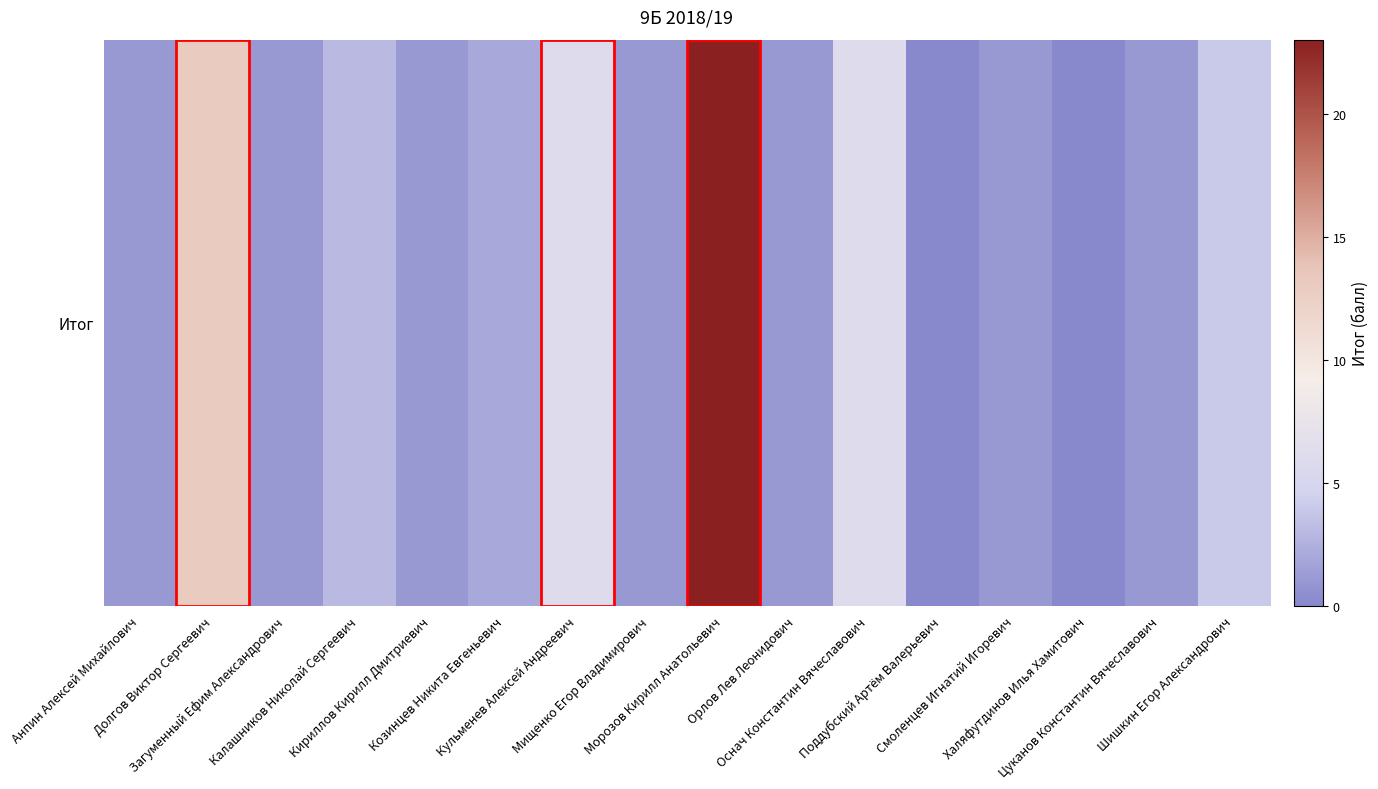

What is the sum of all values?

64